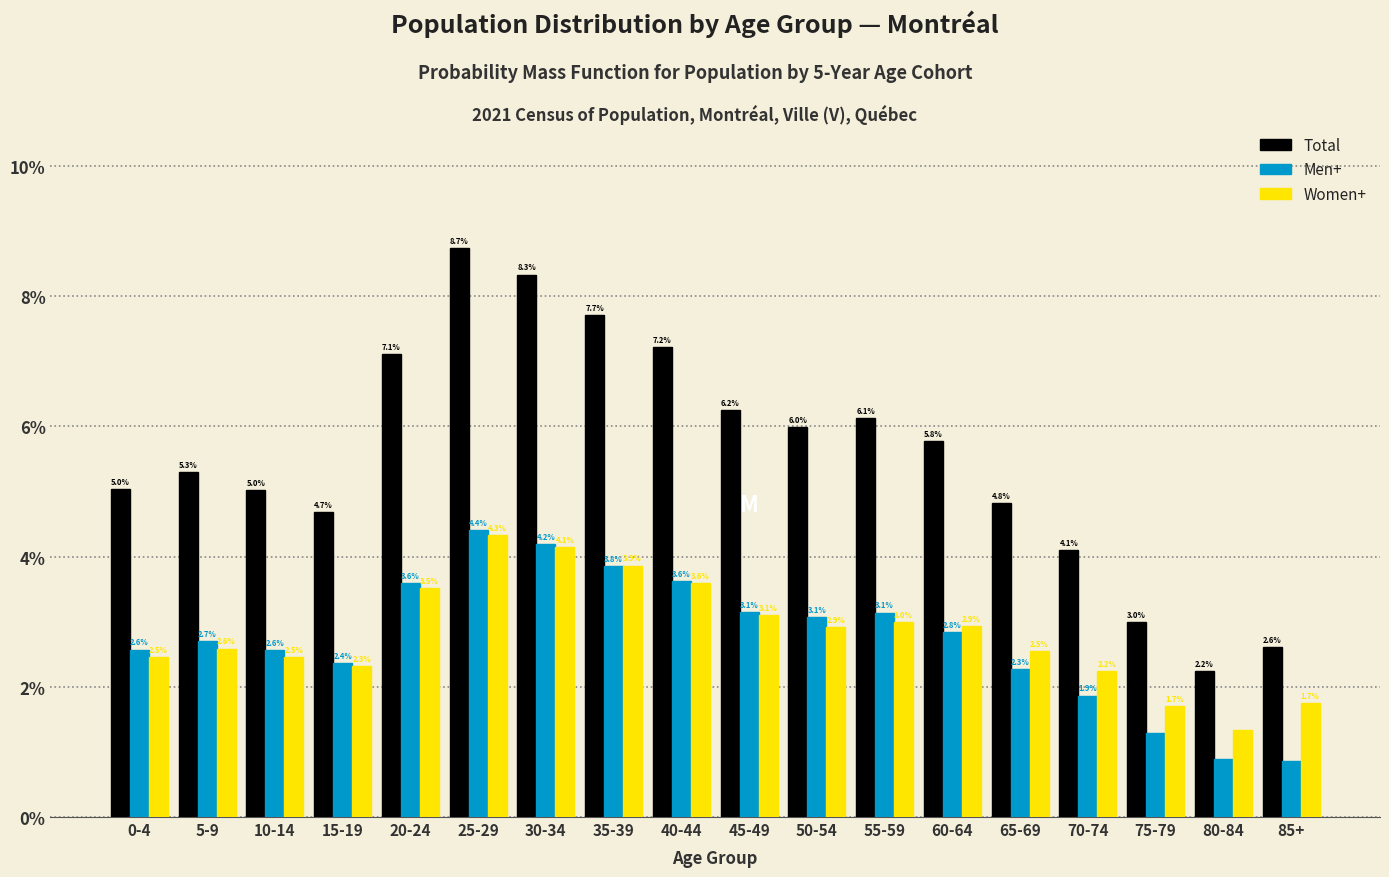

At which label does Men+ first exceed 2?

0-4